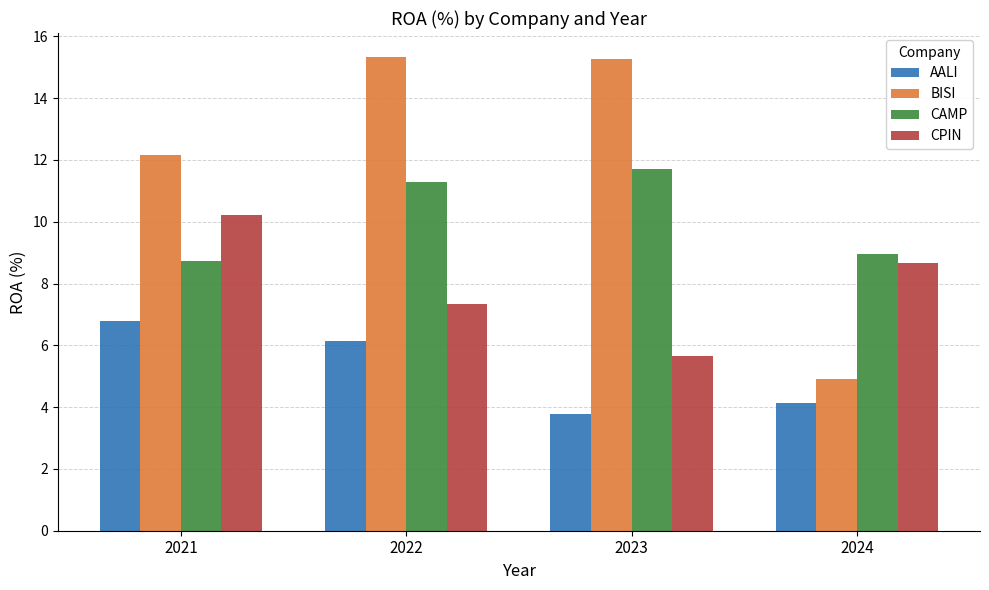

Read the CAMP value at 2022.

11.3